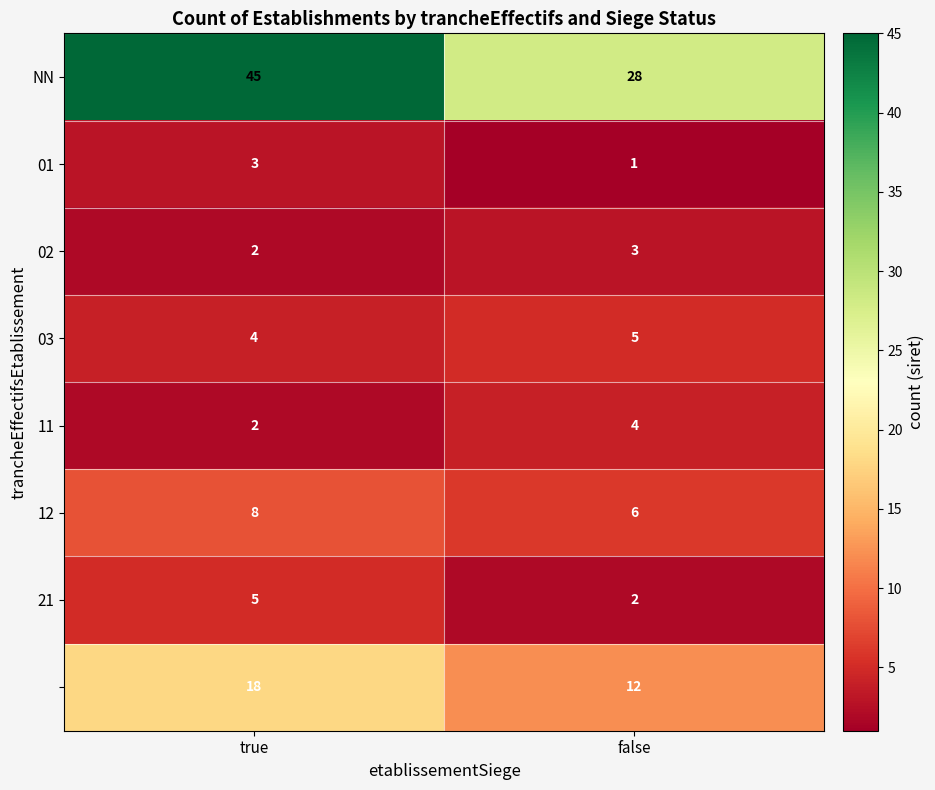

Count the number of categories in the chart.

2